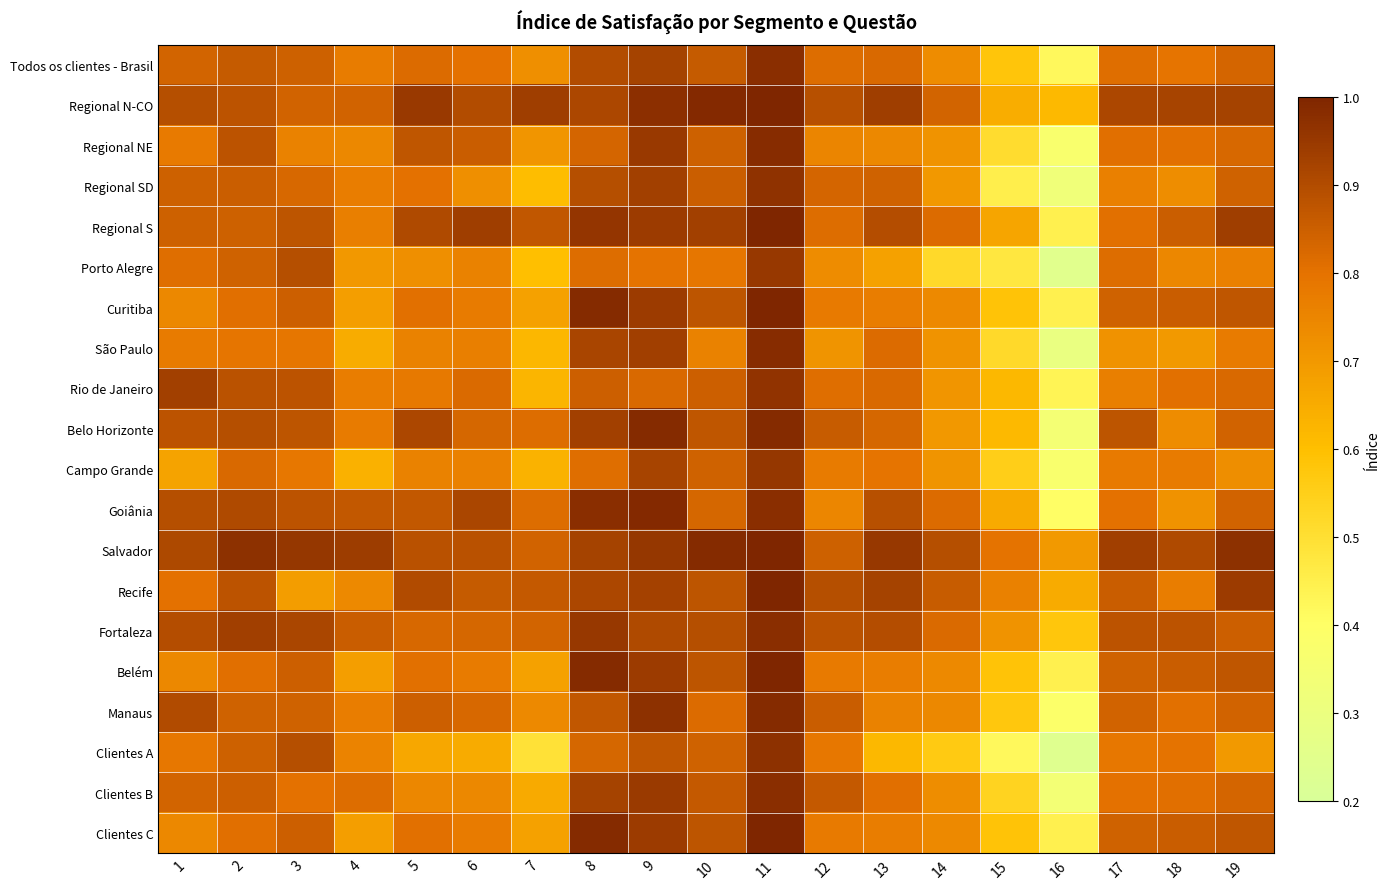

Which label corresponds to the largest value in the chart?

11